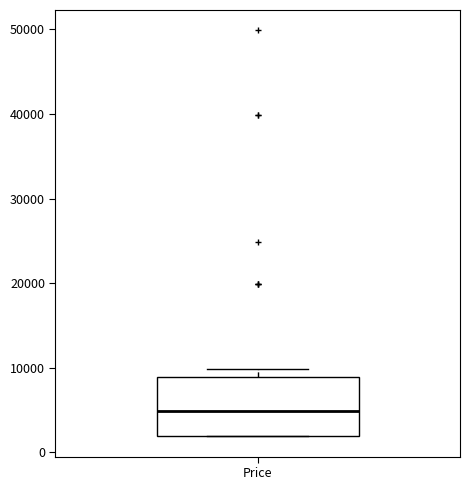

Read this box plot against the y-axis: the position of the median line, the range covered by the box, and the ends of both whiskers. The values are not printed on the chart, so give them approximately, as read against the axis.

median 5000, box 2000 to 9000, whiskers 2000 to 10000